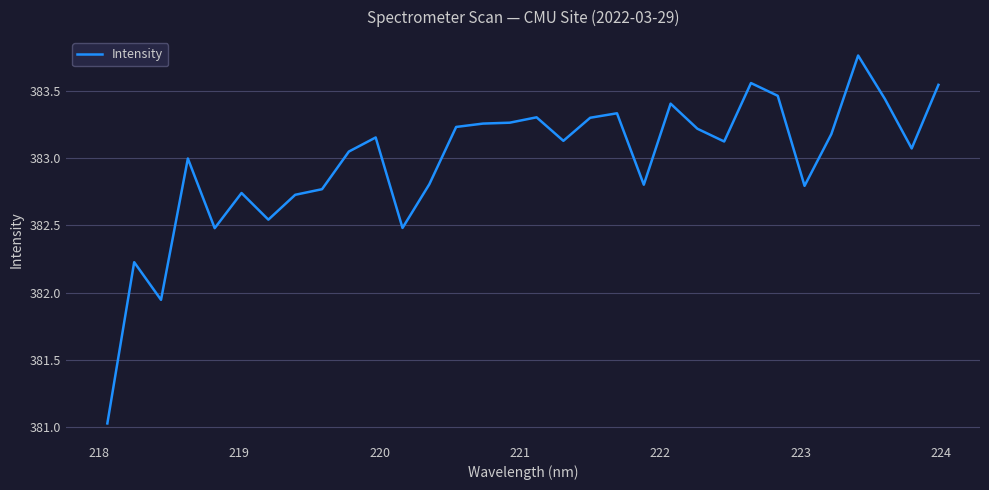

Is this an area chart (filled region under the line)?

No